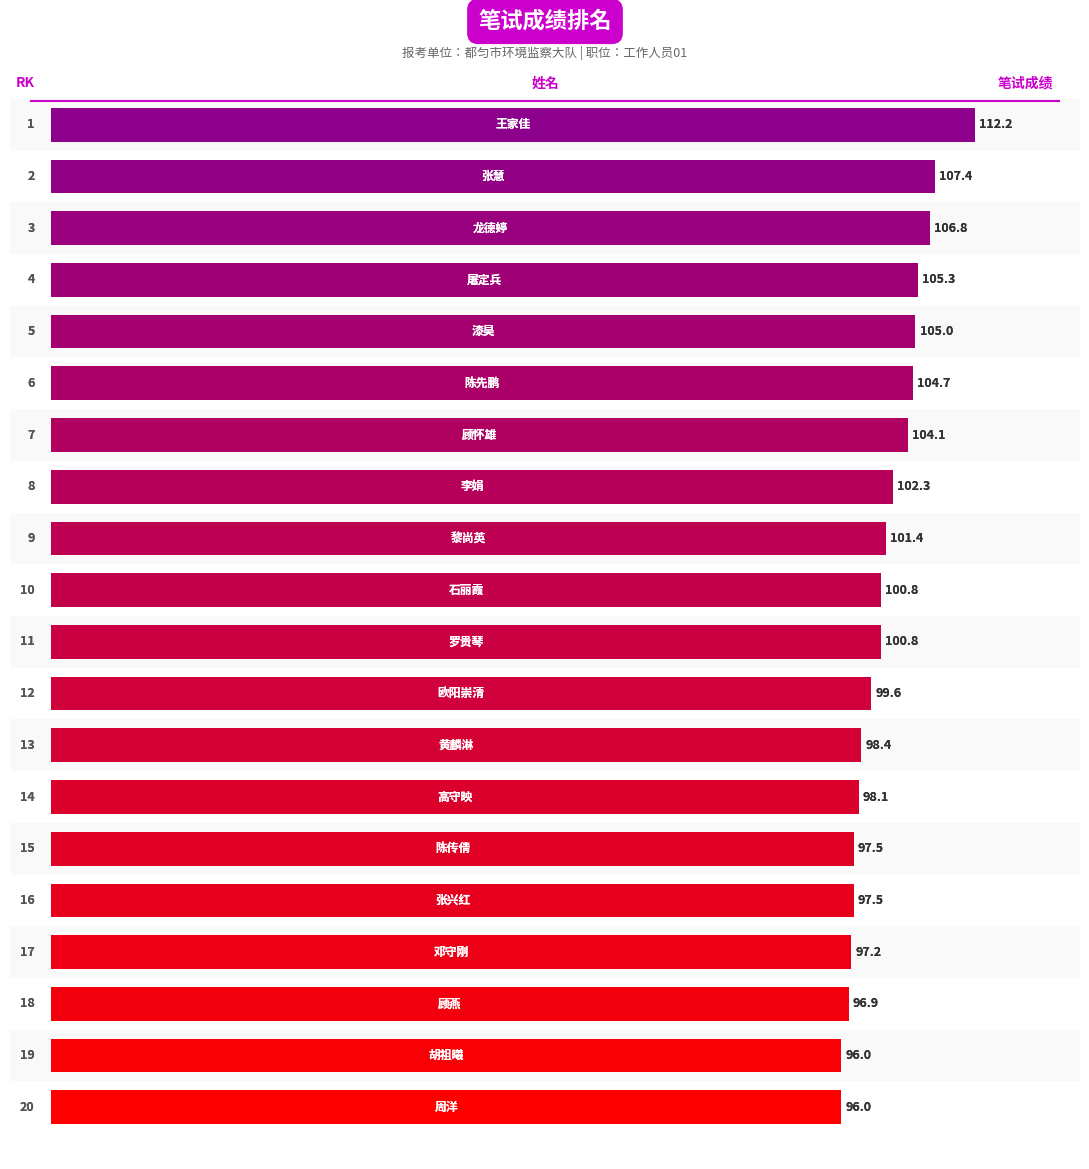

What is the maximum value shown in the chart?

112.2